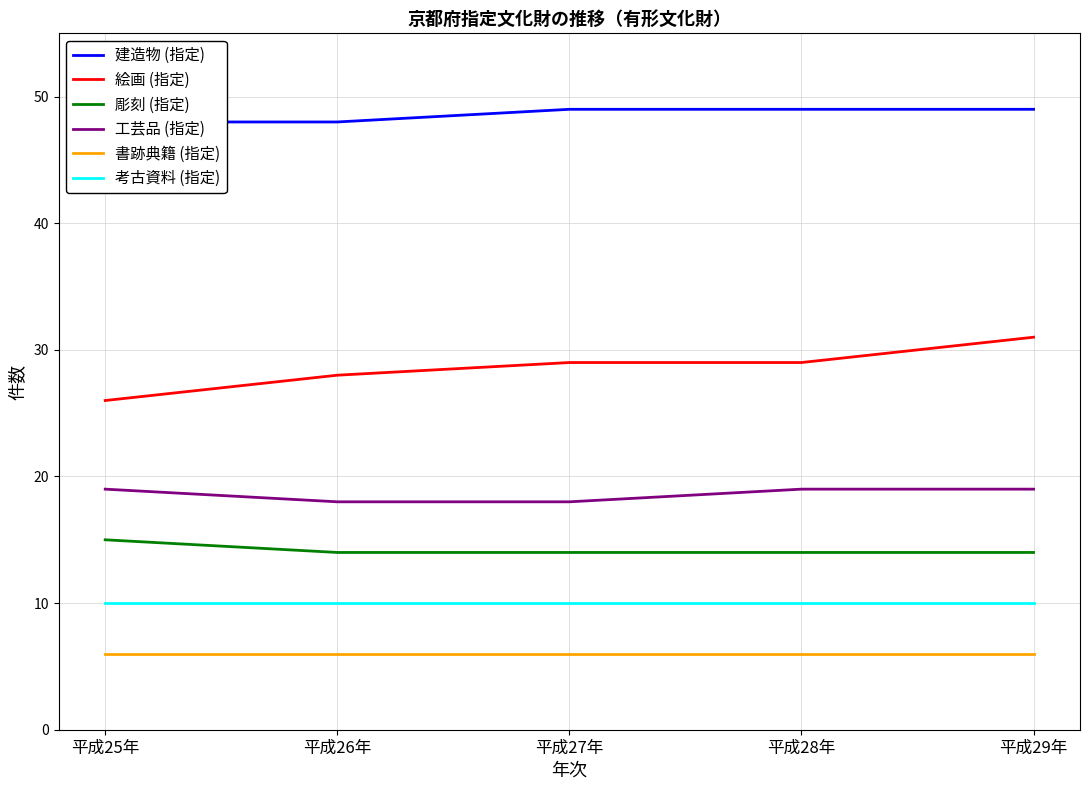

At which category does the chart reach its peak across all series?

平成27年